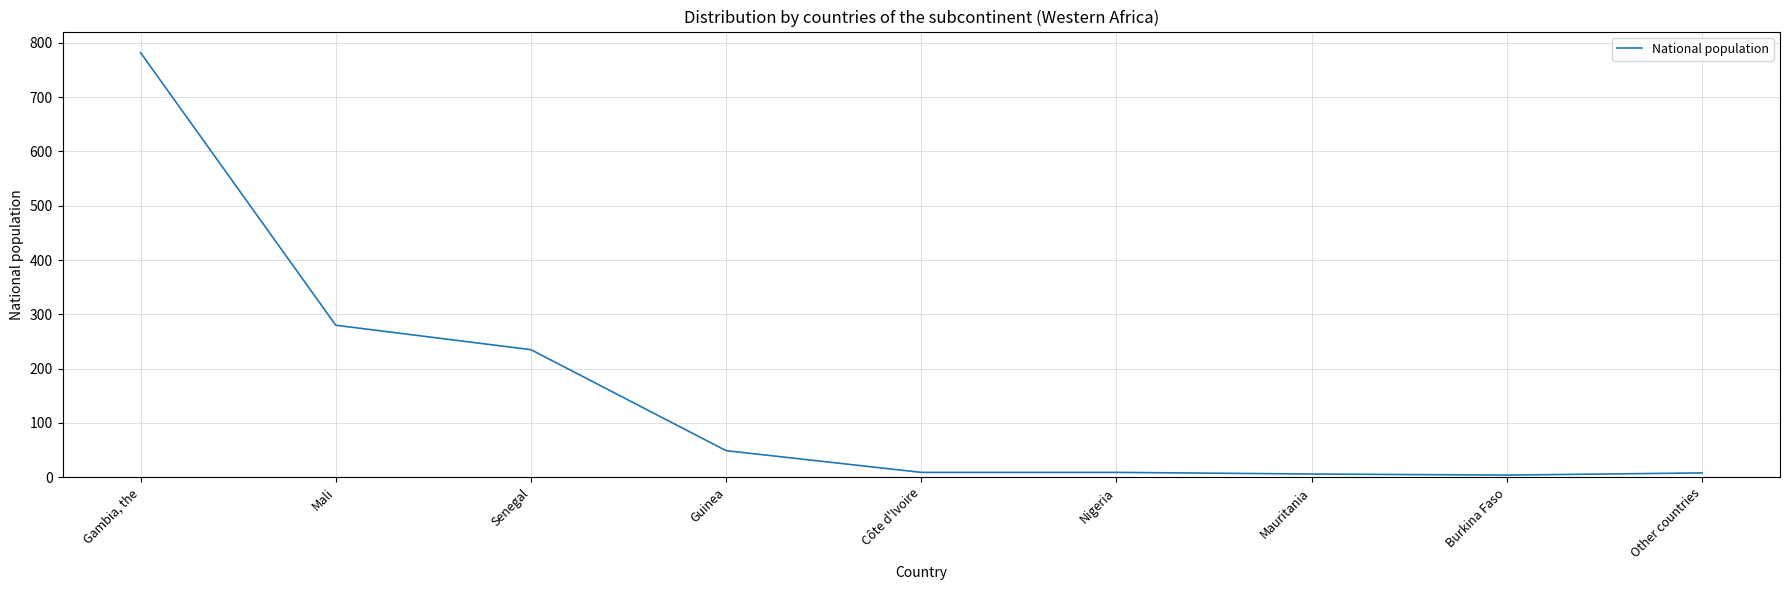

Between Guinea and Senegal, which is larger?

Senegal